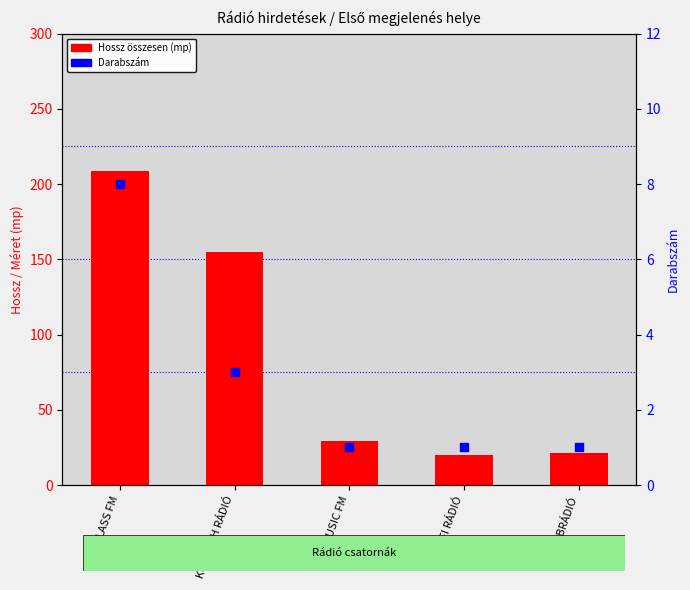

What are all the series names shown in the legend?

Hossz összesen (mp), Darabszám